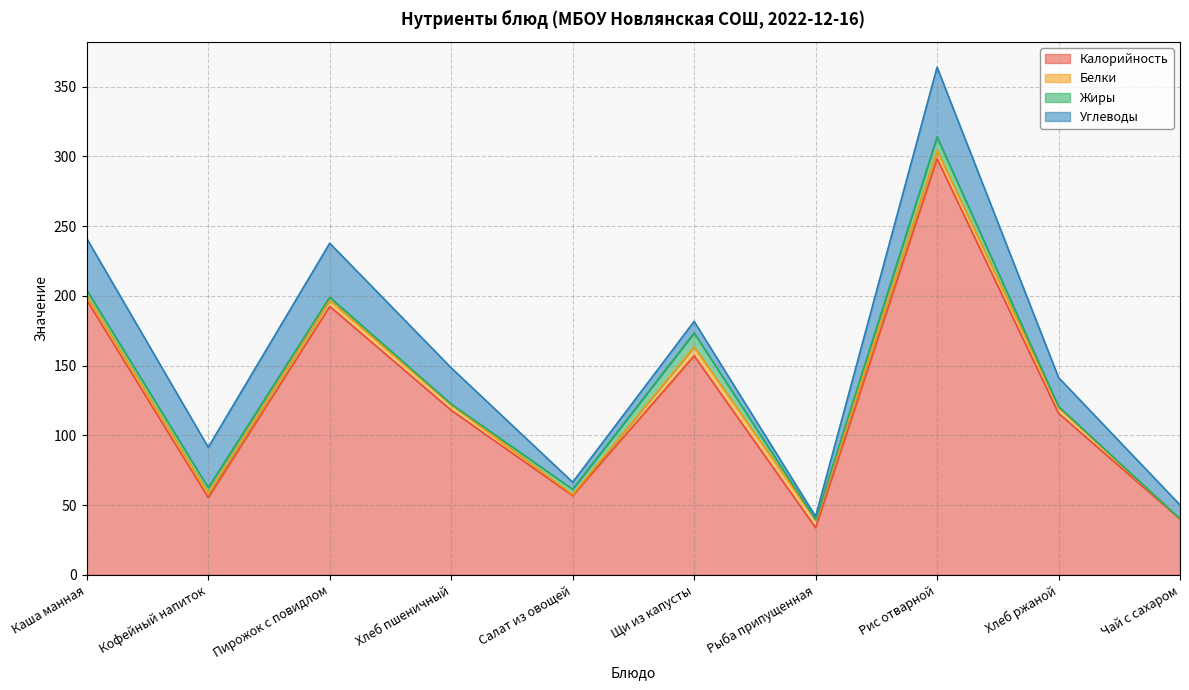

Which series has the largest total across all categories?

Калорийность